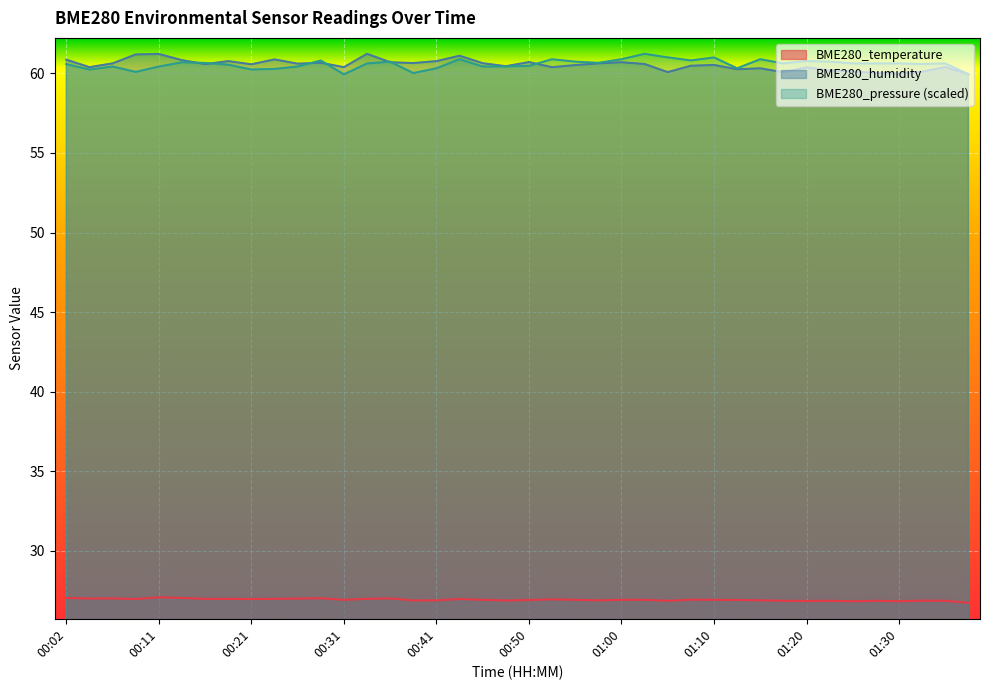

True or false: BME280_temperature and BME280_humidity intersect in this chart.

False